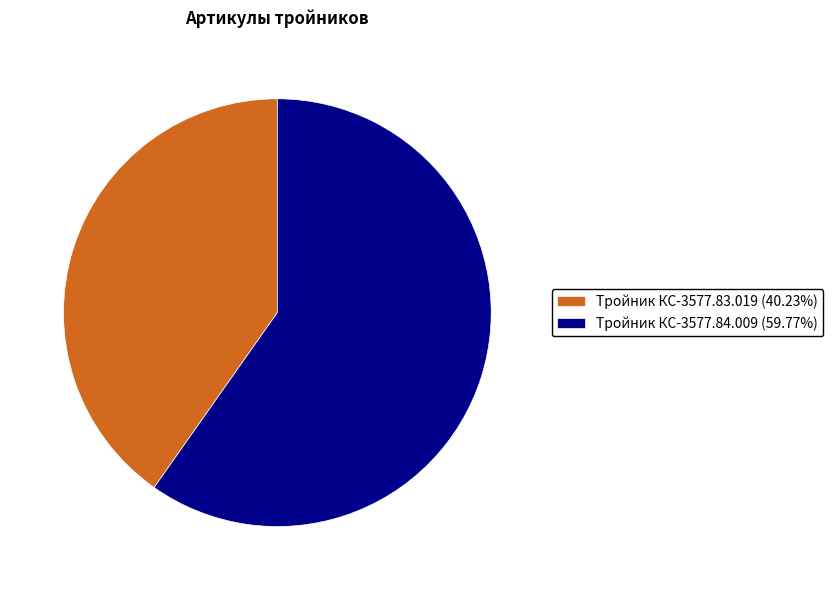

Which category has the smallest portion of the pie?

Тройник КС-3577.83.019